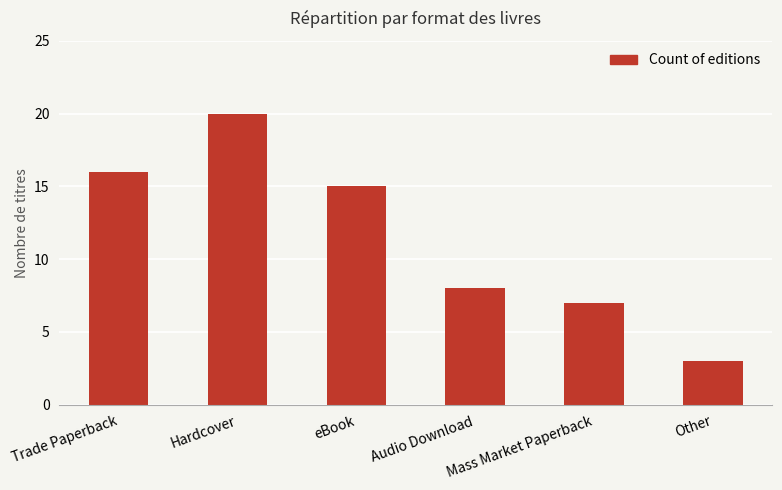

Which category has the highest value across all series?

Hardcover